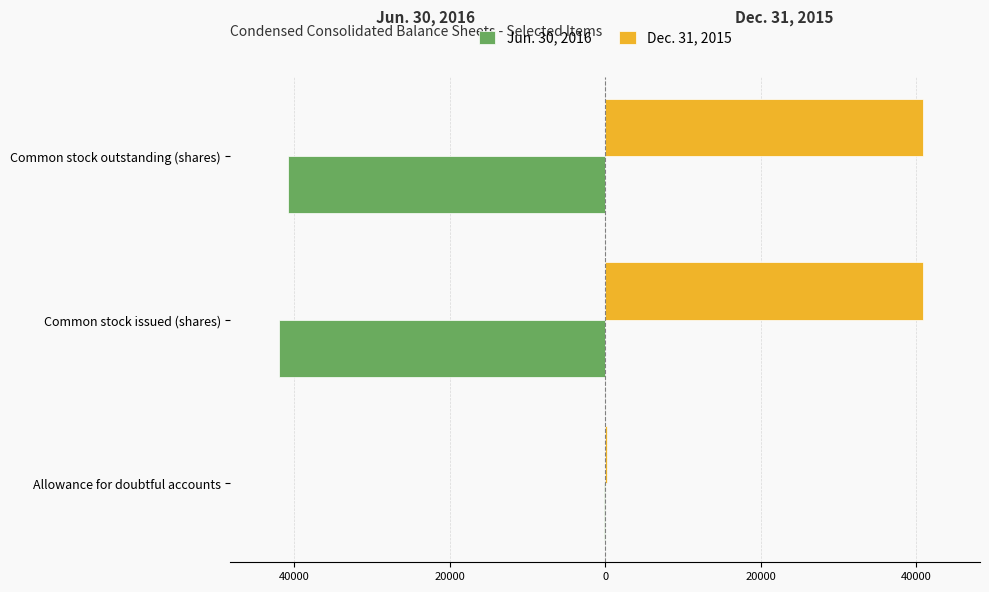

Reading left to right, extract all data points from this chart.

Jun. 30, 2016: -179	-41947	-40840
Dec. 31, 2015: 199	40840	40840